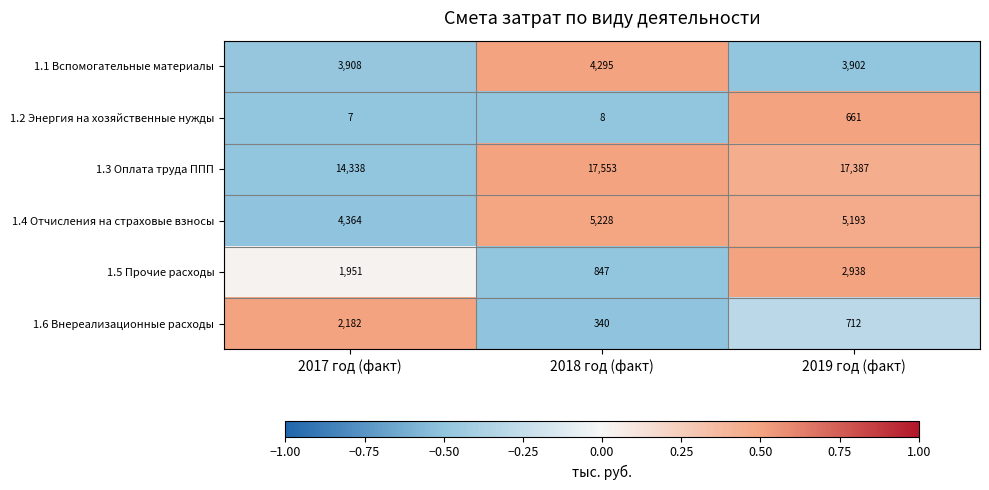

Reading left to right, extract all data points from this chart.

1.1 Вспомогательные материалы: 2017 год (факт)=3908	2018 год (факт)=4295	2019 год (факт)=3902
1.2 Энергия на хозяйственные нужды: 2017 год (факт)=7	2018 год (факт)=8	2019 год (факт)=661
1.3 Оплата труда ППП: 2017 год (факт)=14338	2018 год (факт)=17553	2019 год (факт)=17387
1.4 Отчисления на страховые взносы: 2017 год (факт)=4364	2018 год (факт)=5228	2019 год (факт)=5193
1.5 Прочие расходы: 2017 год (факт)=1951	2018 год (факт)=847	2019 год (факт)=2938
1.6 Внереализационные расходы: 2017 год (факт)=2182	2018 год (факт)=340	2019 год (факт)=712